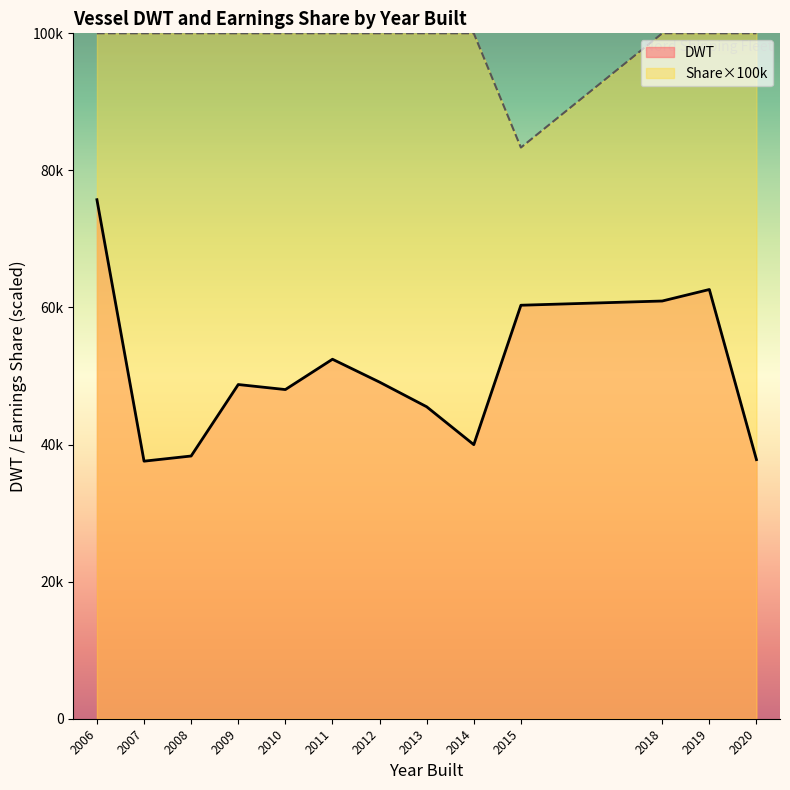

List the series in order of their overall mean, lowest first.

DWT, Share×100k